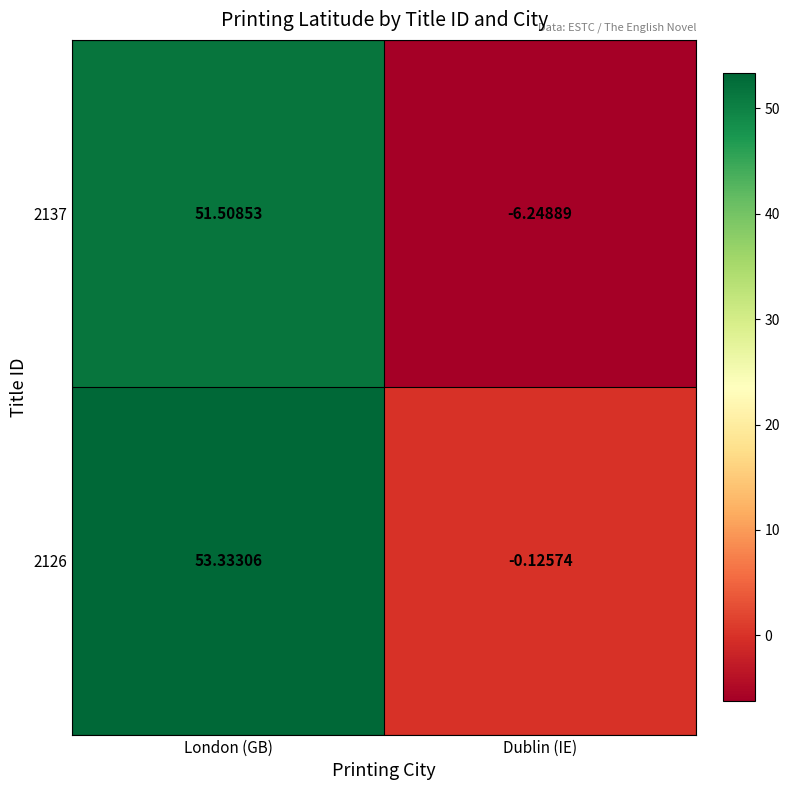

How many positive values does the 2126 series have?

1